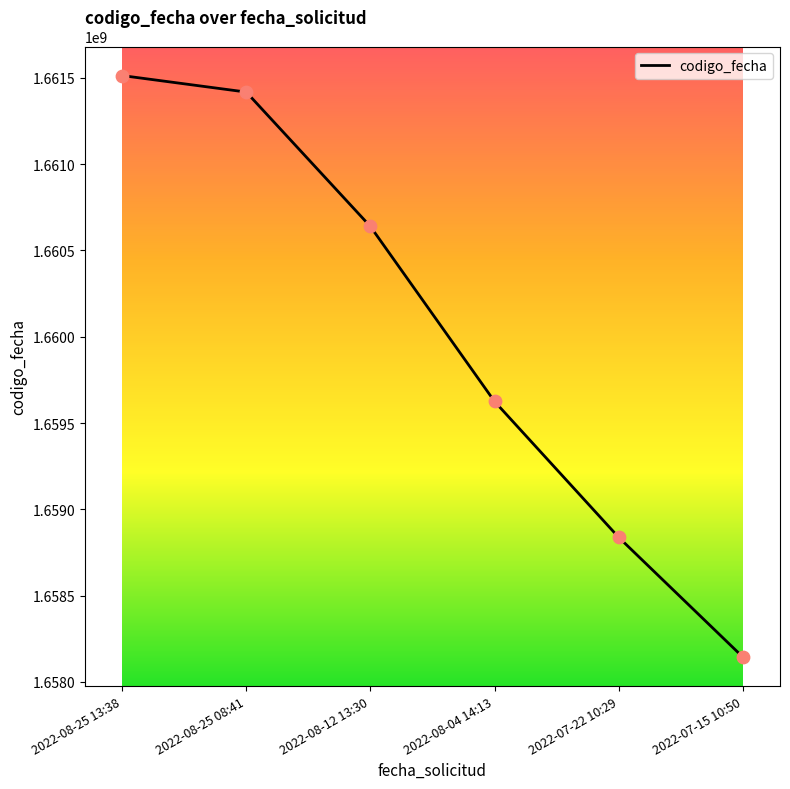

What is the ratio of the value at 2022-08-12 13:30 to the value at 2022-07-22 10:29?

1.0